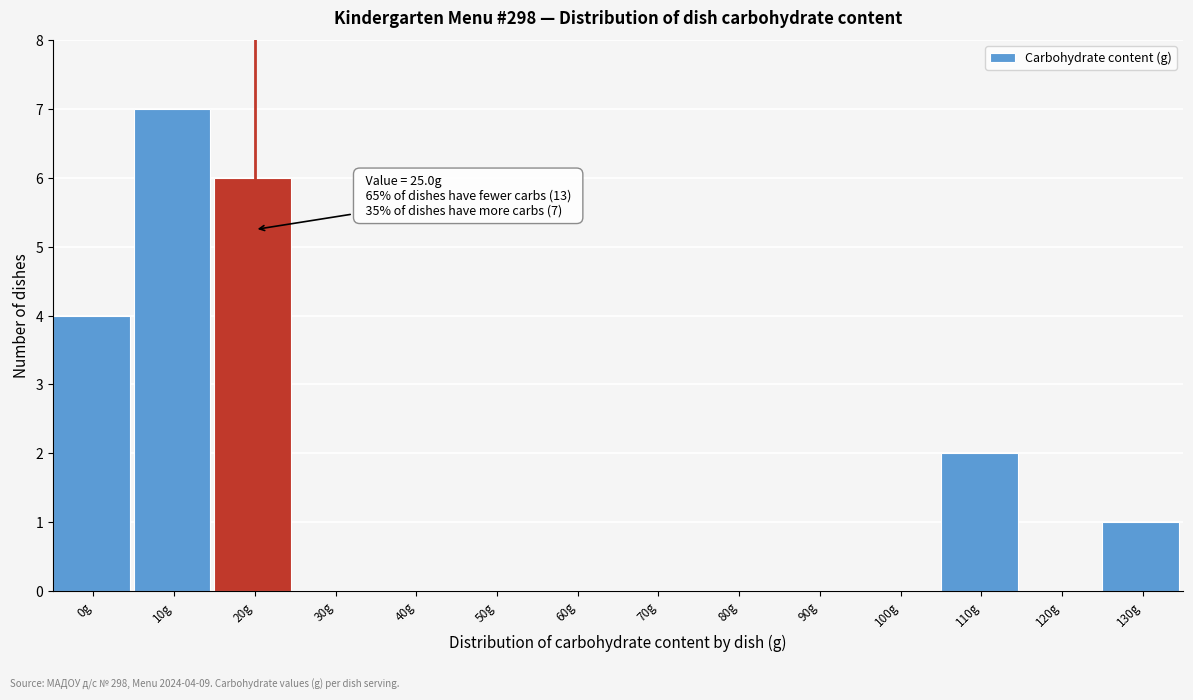

Reading right to left, what are all the values shown in this chart?

130g=1	120g=0	110g=2	100g=0	90g=0	80g=0	70g=0	60g=0	50g=0	40g=0	30g=0	20g=6	10g=7	0g=4